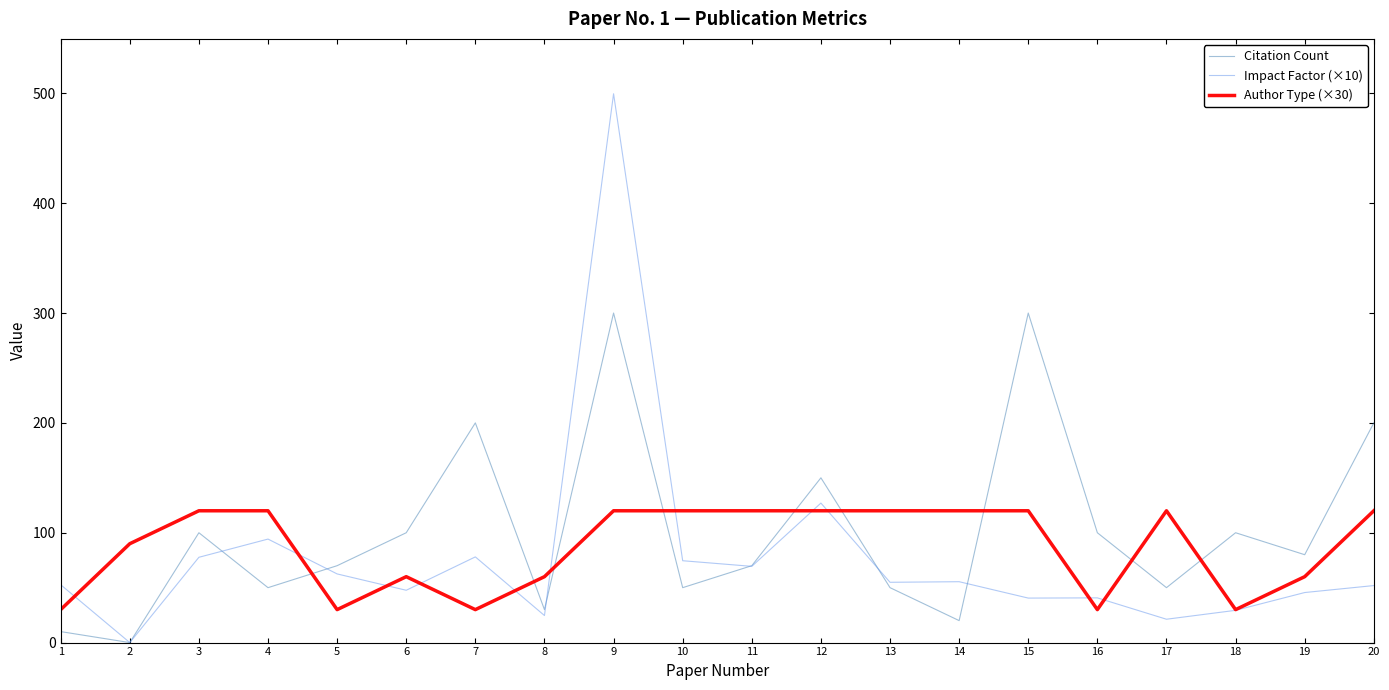

How many series are shown in this chart?

3